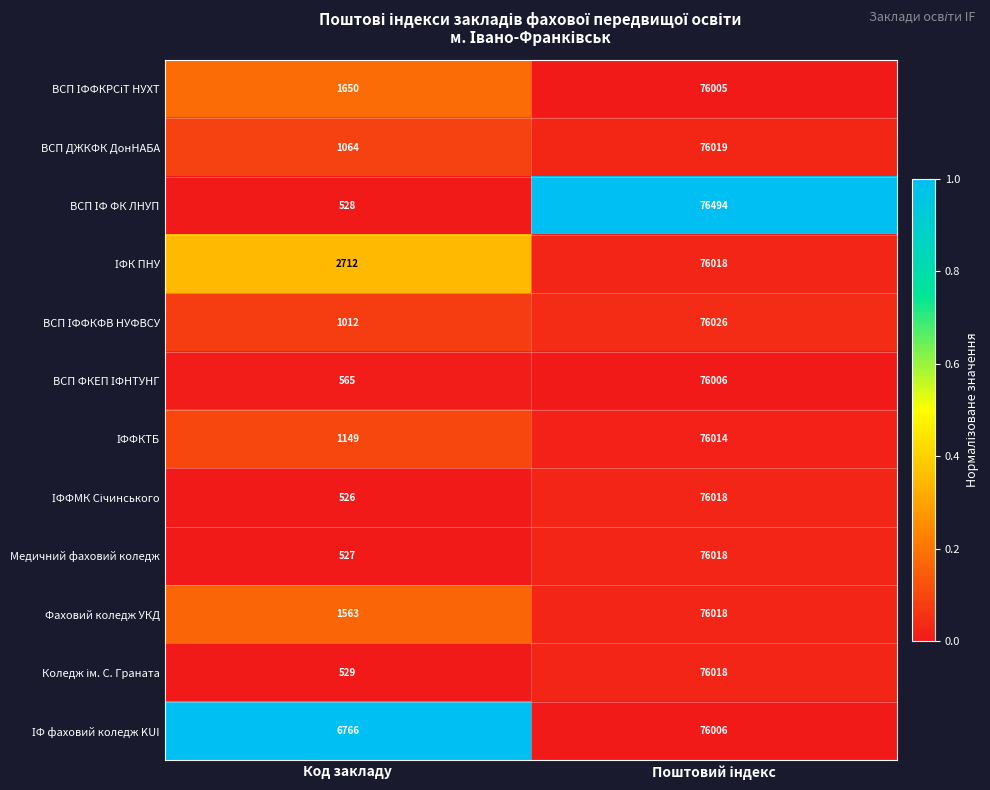

What is the difference between the highest and lowest values at Код закладу?

6240